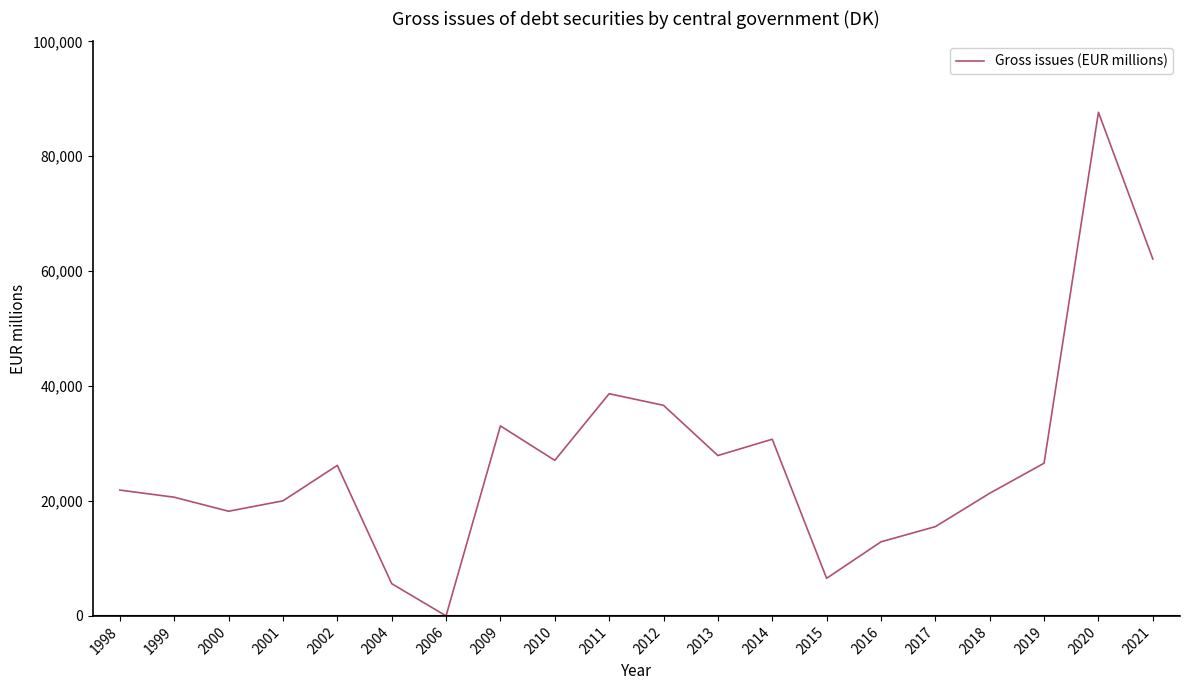

At which label does the data first exceed 26200?

2002